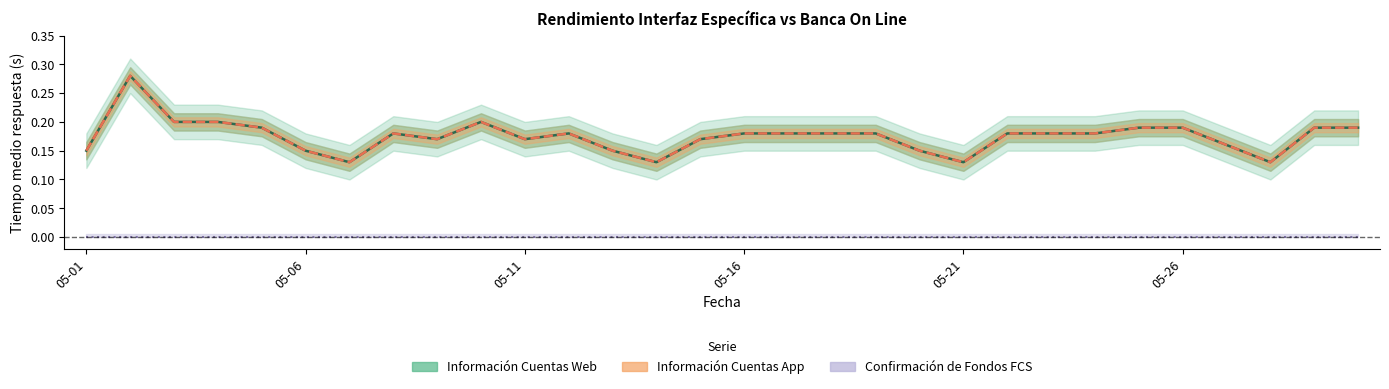

At 05-26, list the series in order from largest to smallest.

Información Cuentas Web, Información Cuentas App, Confirmación de Fondos FCS